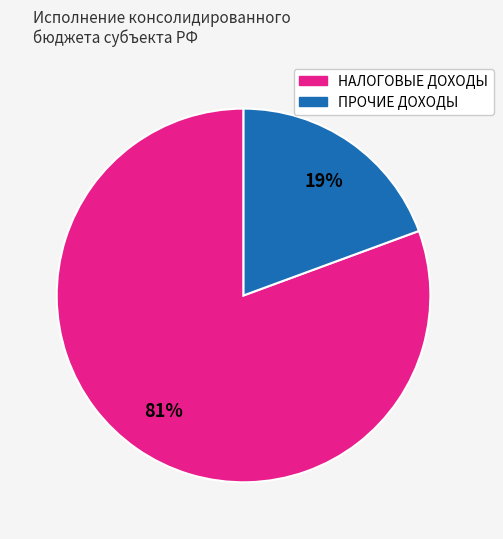

Is there a majority slice in this chart?

Yes